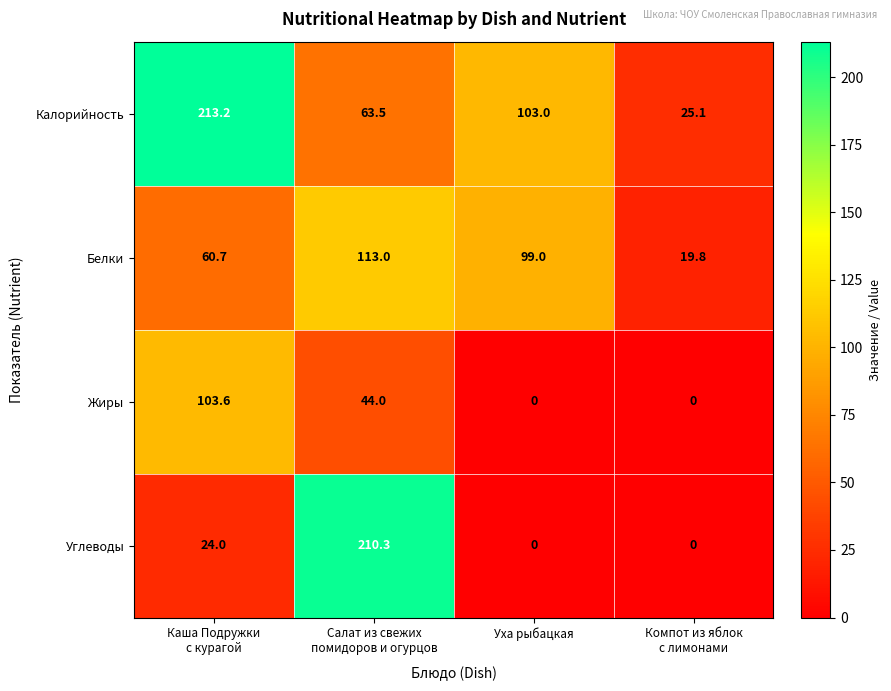

Reading left to right, what are all the values shown in this chart?

Калорийность: 213.2	63.5	103.0	25.1
Белки: 60.7	113.0	99.0	19.8
Жиры: 103.6	44.0	0.0	0.0
Углеводы: 24.0	210.3	0.0	0.0